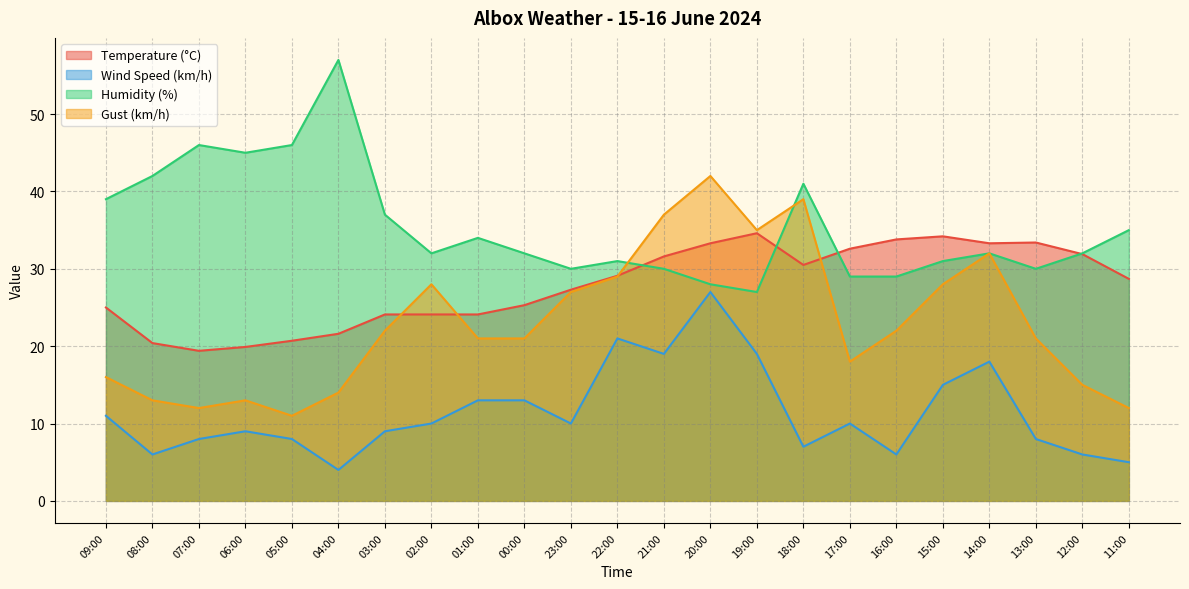

In Wind Speed (km/h), how many points are lower than both neighbors (excluding endpoints)?

6